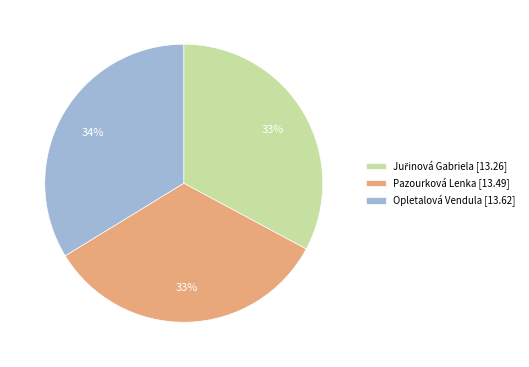

Is there any slice that represents more than half of the pie?

No